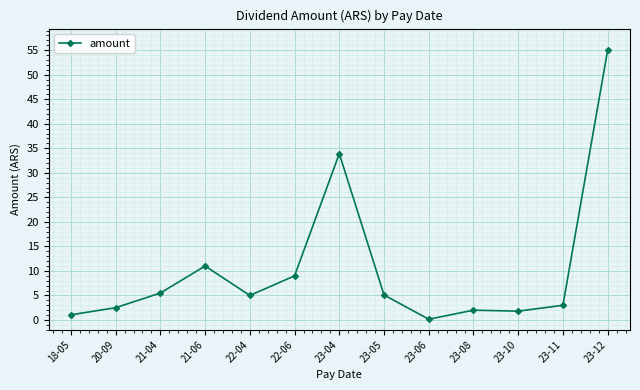

What is the sum of all values?

135.0